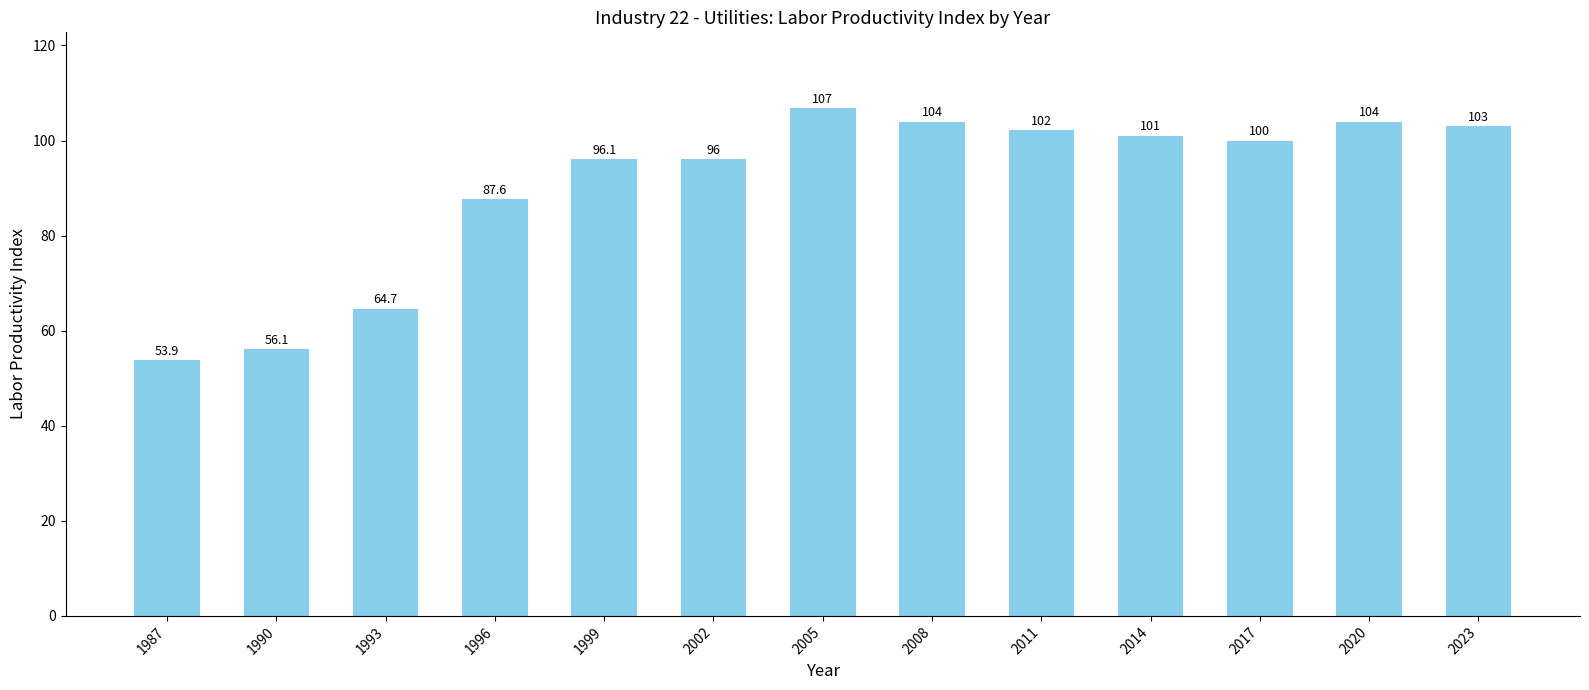

What is the approximate value at 2008?

104.0